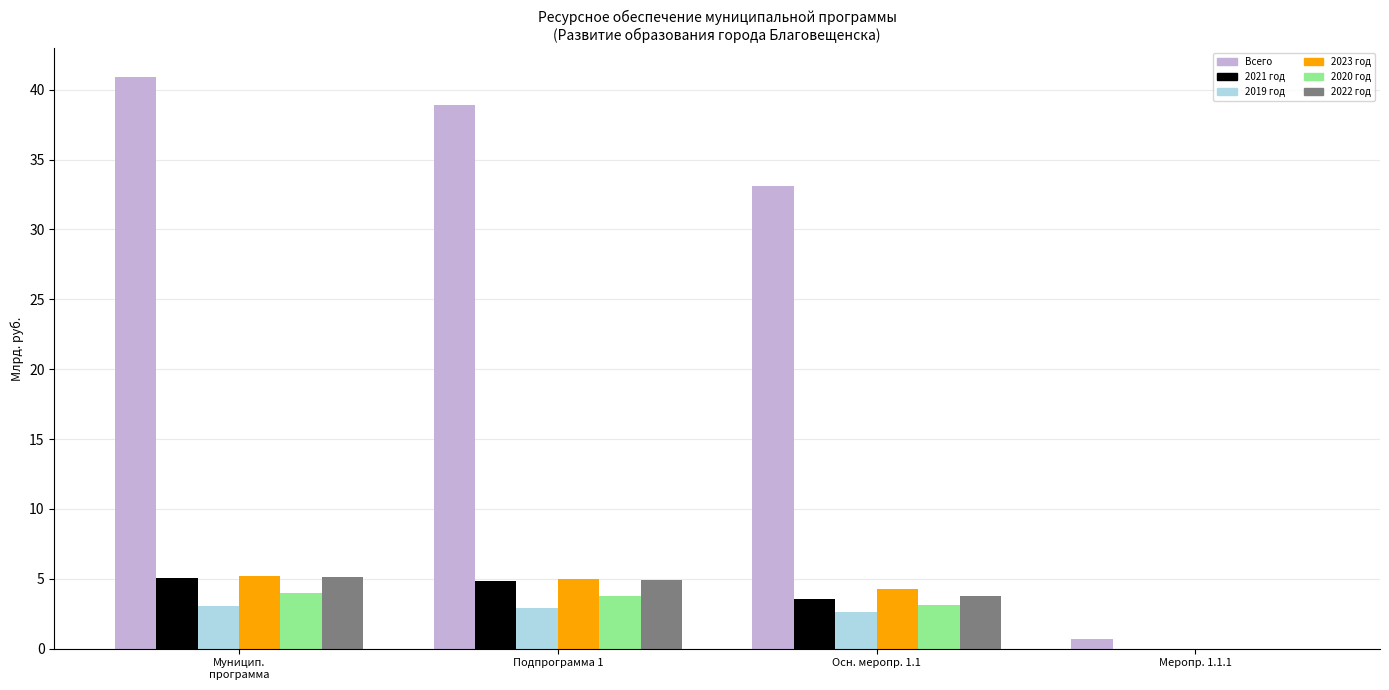

How many positive values does the 2020 год series have?

3